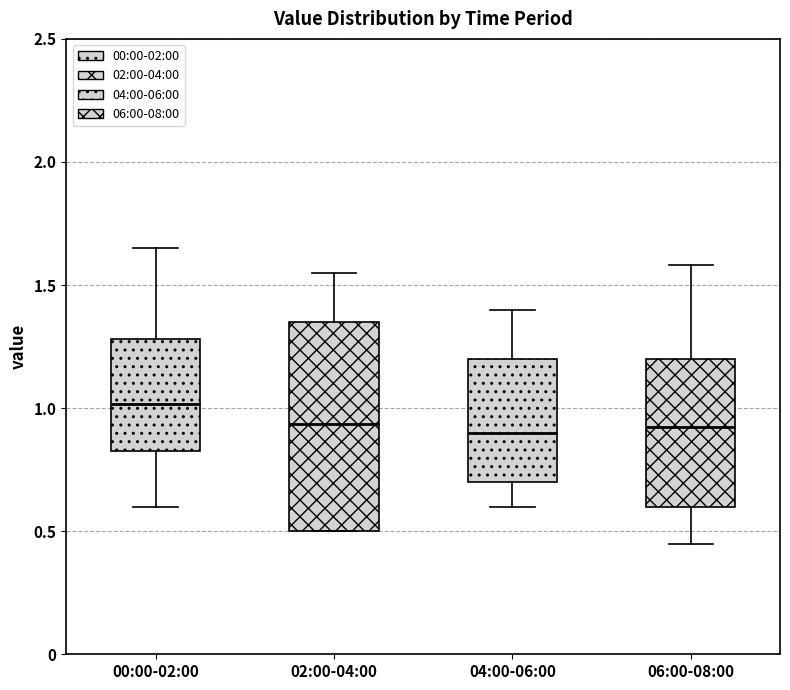

Reading left to right, read every box against the y-axis: the position of its median line, the range the box covers, and the ends of its whiskers. The values are not printed on the chart, so give them approximately, as read against the axis.

00:00-02:00: median 1.00, box 0.85 to 1.30, whiskers 0.60 to 1.65
02:00-04:00: median 0.95, box 0.50 to 1.35, whiskers 0.50 to 1.55
04:00-06:00: median 0.90, box 0.70 to 1.20, whiskers 0.60 to 1.40
06:00-08:00: median 0.95, box 0.60 to 1.20, whiskers 0.45 to 1.60